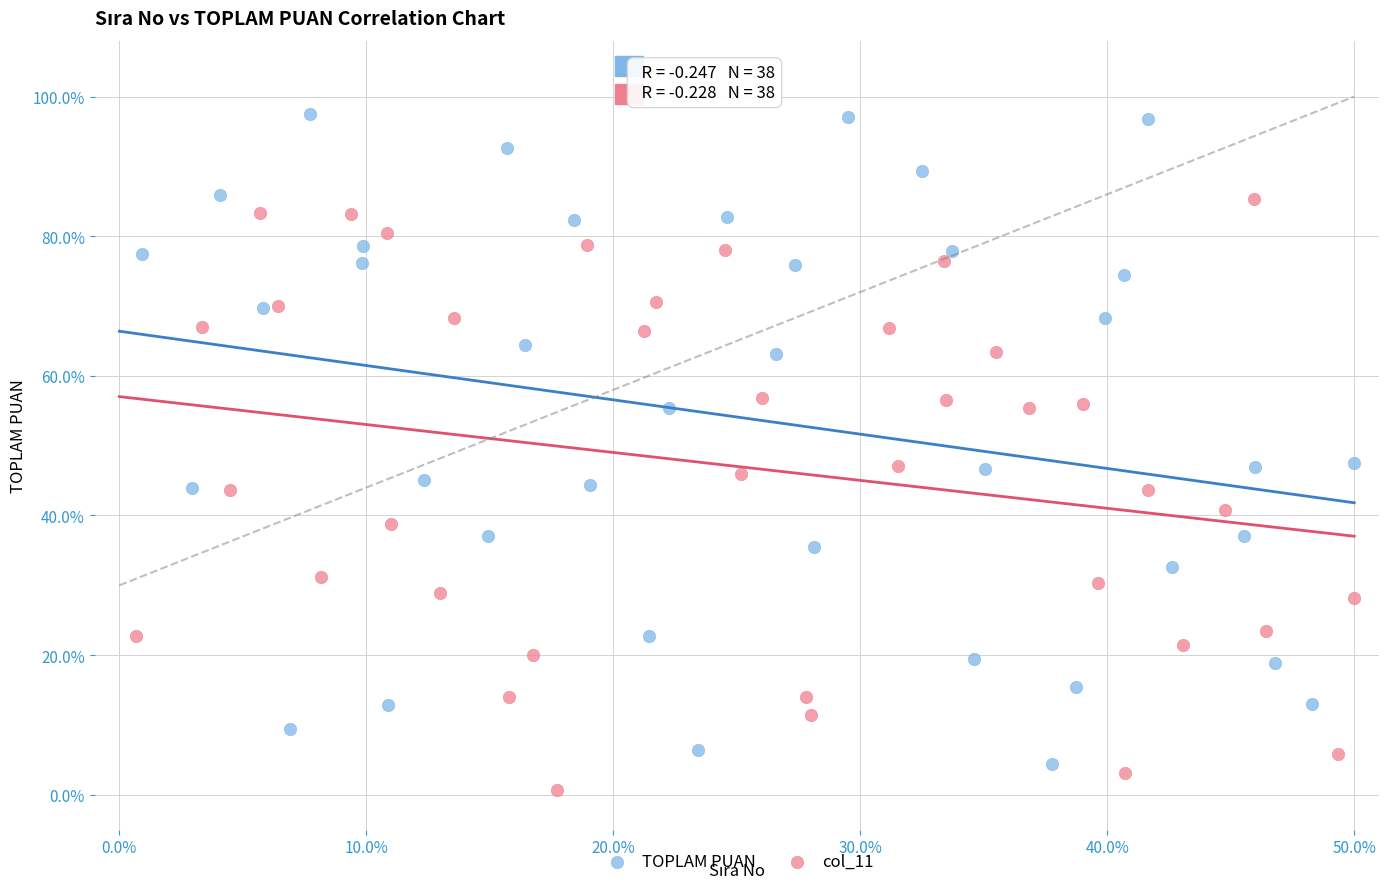

Which series reaches the maximum Y coordinate?

TOPLAM PUAN